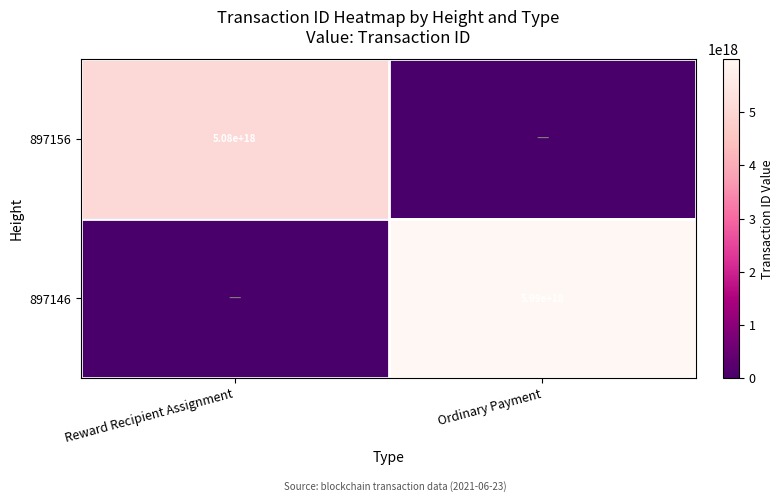

Is it true that 897156 equals 5080000000000000000 at Reward Recipient Assignment?

True